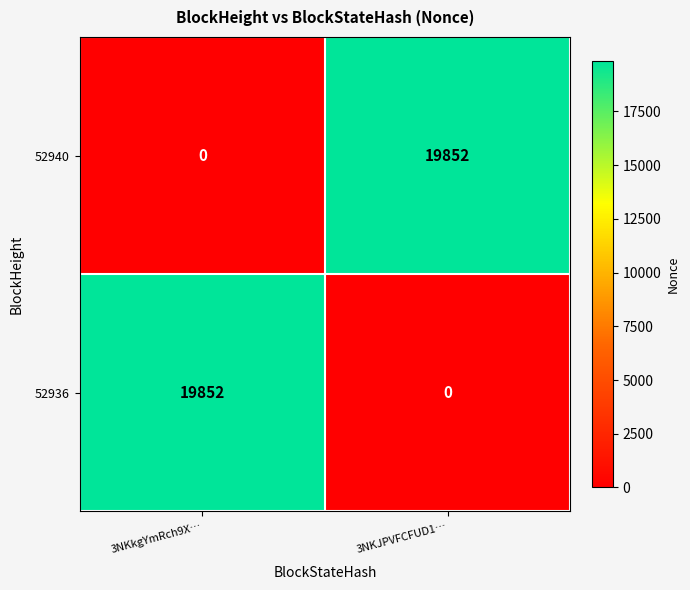

What is the maximum value for 52936?

19852